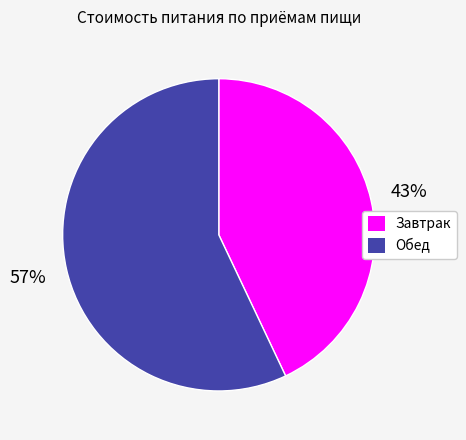

How many slices are in this pie chart?

2